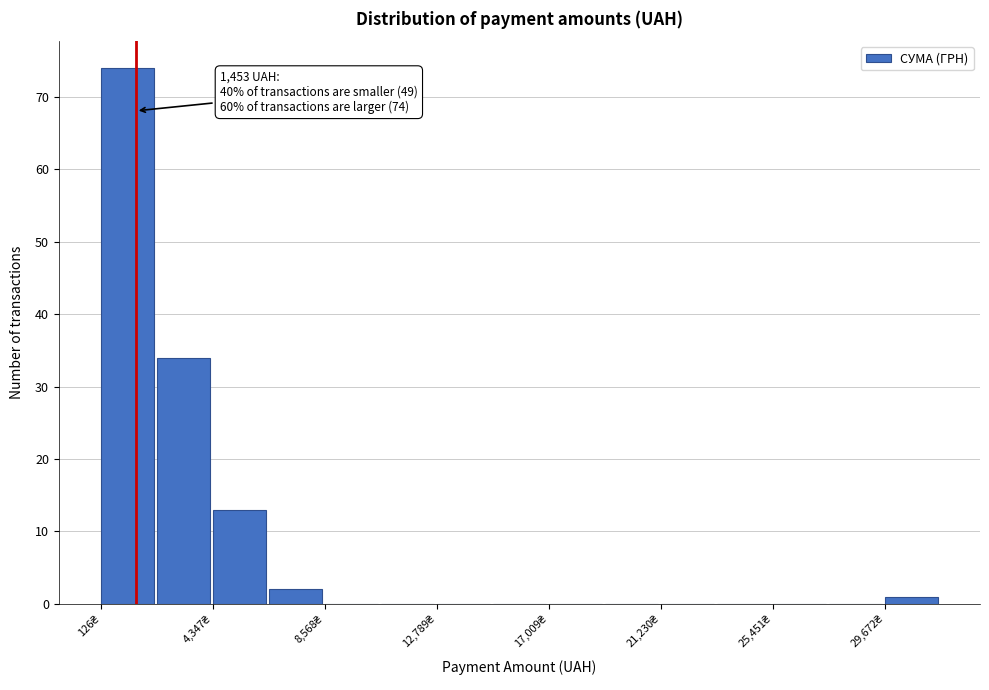

Over which range of the x-axis is the bar tallest?

0 to 2000